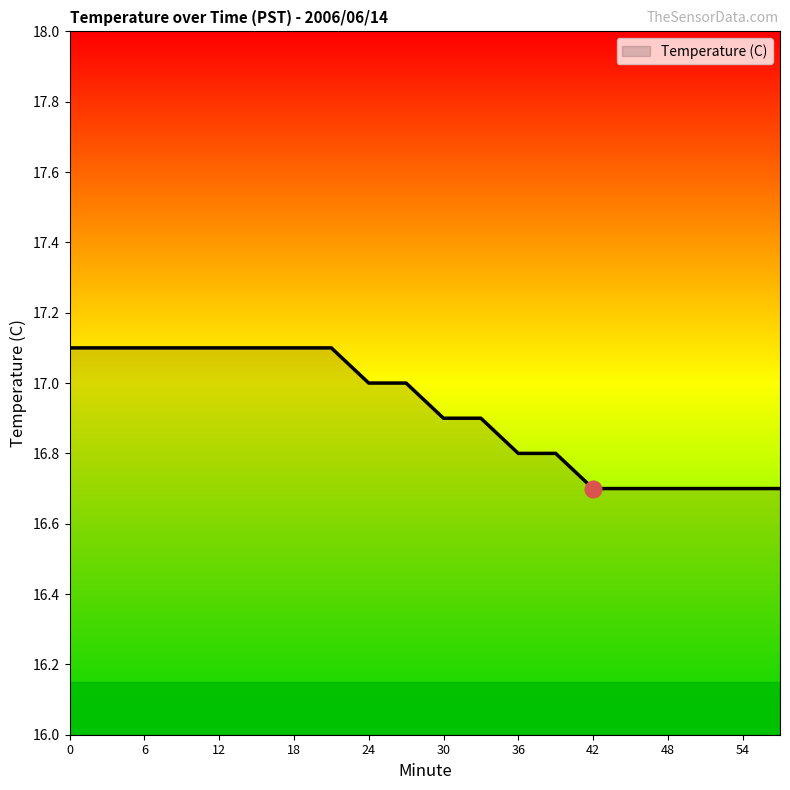

What is the difference between the maximum and minimum values?

0.4